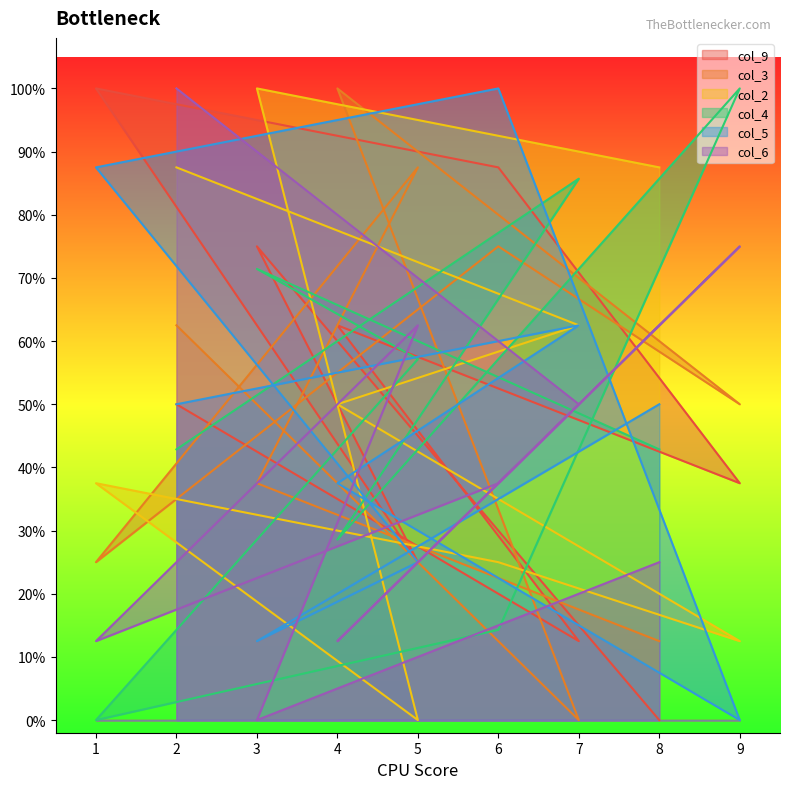

At which label does col_9 reach its minimum?

8